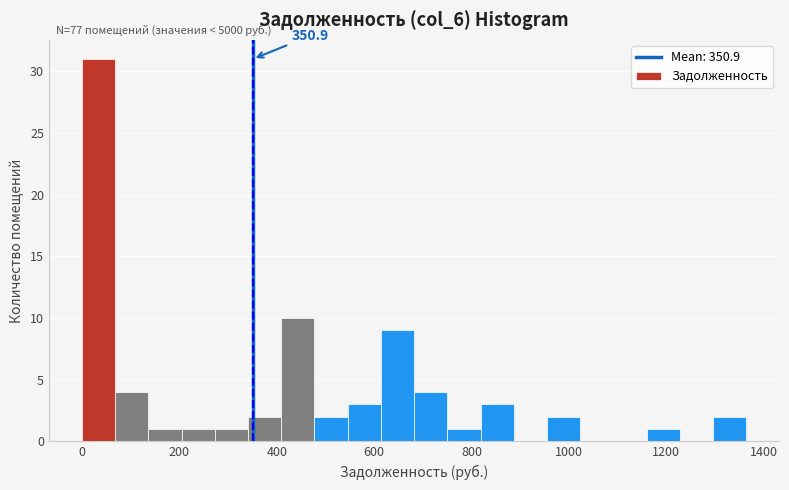

Around what value on the x-axis is the tallest bar? Give the approximate position of its centre, as read against the axis.

40